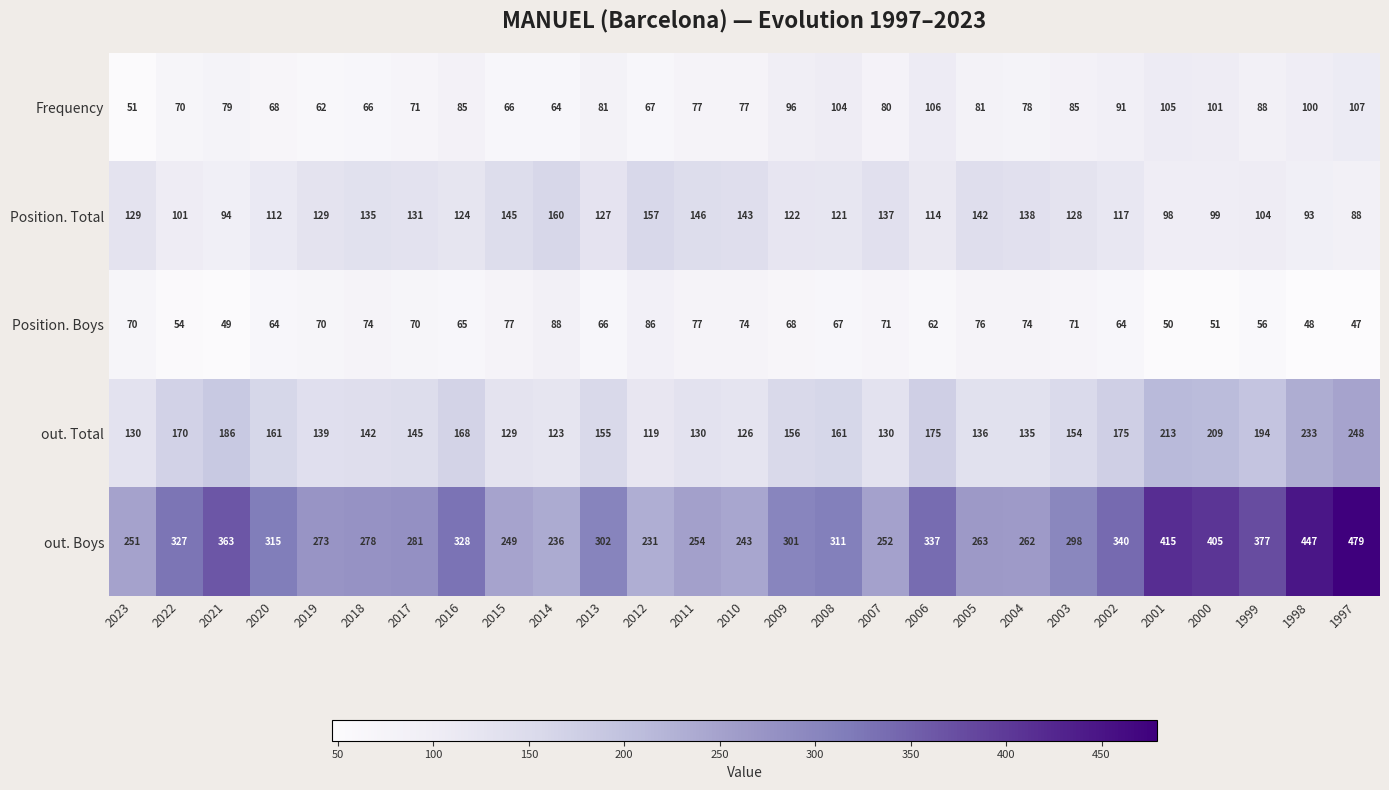

Which series has the largest total across all categories?

out. Boys